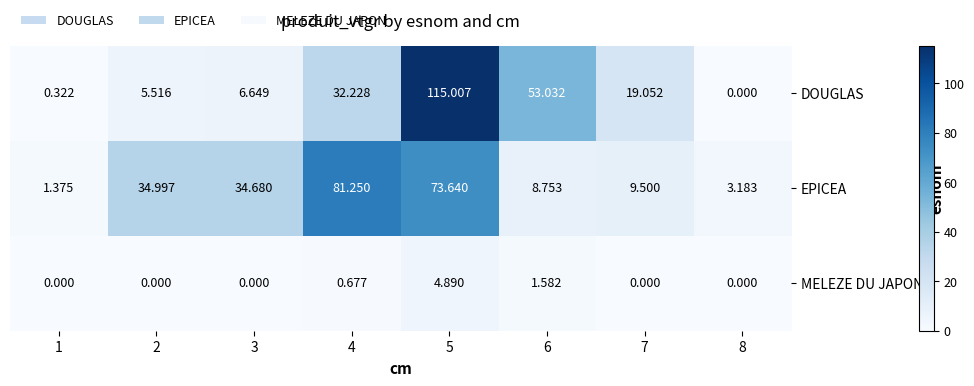

Which series has the largest total across all categories?

EPICEA